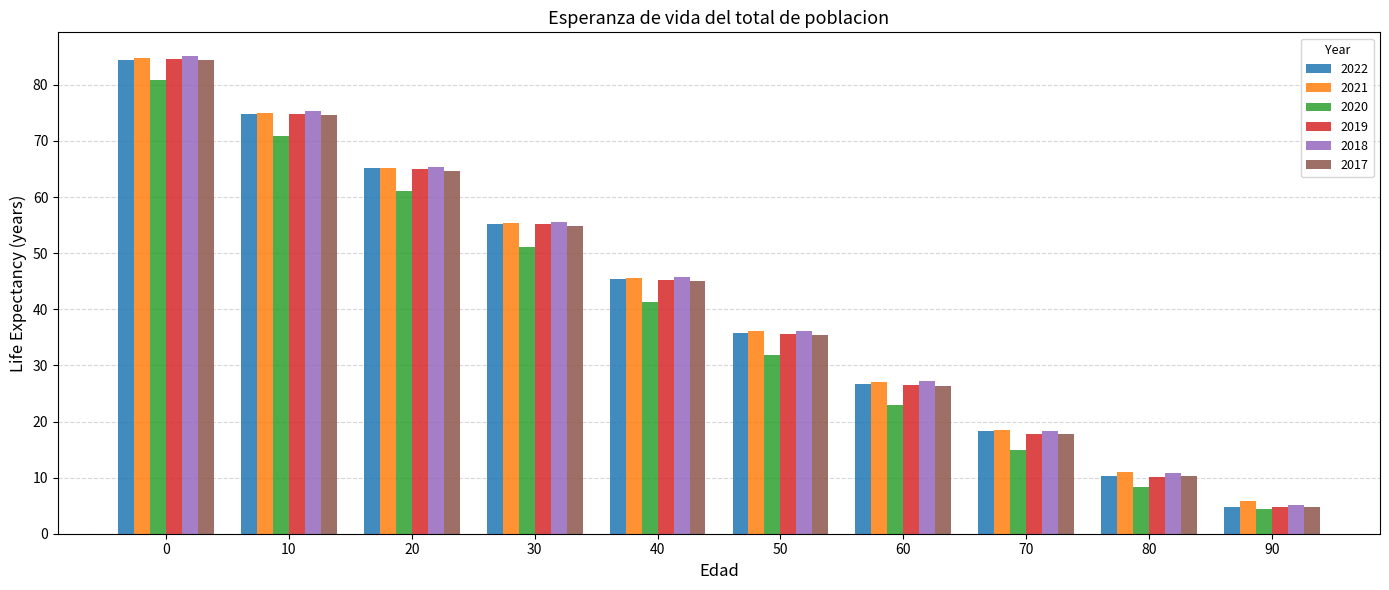

Reading right to left, transcribe all the data shown in this chart.

2022: 90=4.8	80=10.4	70=18.2	60=26.7	50=35.8	40=45.4	30=55.2	20=65.1	10=74.9	0=84.5
2021: 90=5.8	80=11.0	70=18.5	60=27.1	50=36.1	40=45.6	30=55.3	20=65.2	10=75.1	0=84.8
2020: 90=4.3	80=8.4	70=14.9	60=22.9	50=31.8	40=41.3	30=51.2	20=61.0	10=70.9	0=80.8
2019: 90=4.7	80=10.2	70=17.8	60=26.4	50=35.6	40=45.3	30=55.1	20=65.0	10=74.9	0=84.7
2018: 90=5.1	80=10.8	70=18.4	60=27.2	50=36.1	40=45.8	30=55.5	20=65.4	10=75.4	0=85.1
2017: 90=4.8	80=10.3	70=17.7	60=26.4	50=35.4	40=45.0	30=54.8	20=64.6	10=74.6	0=84.4